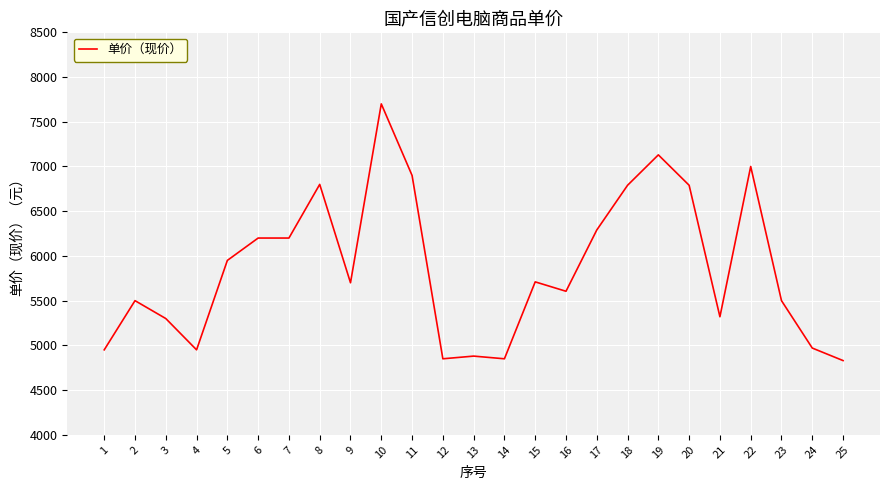

Which has a higher value, 2 or 7?

7